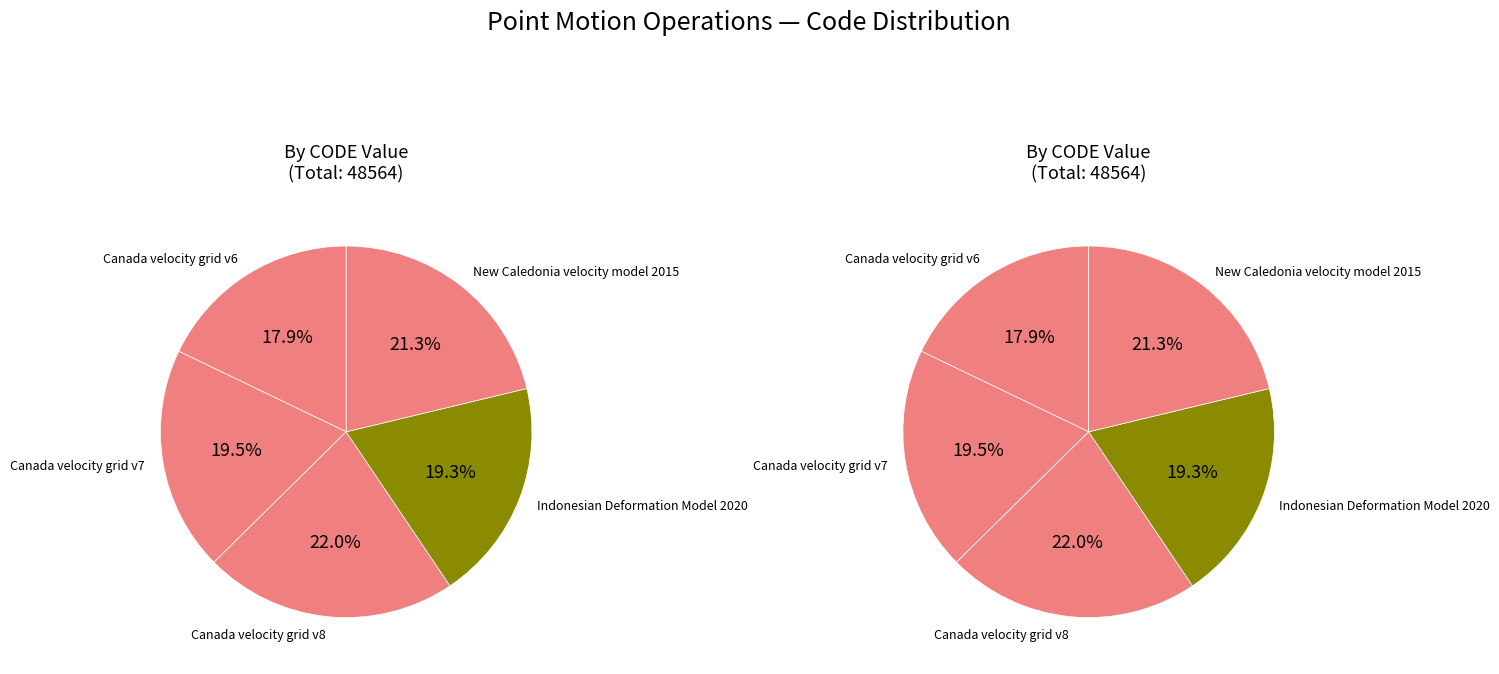

What percentage is the Indonesian Deformation Model 2020 slice, to the nearest percent?

19%